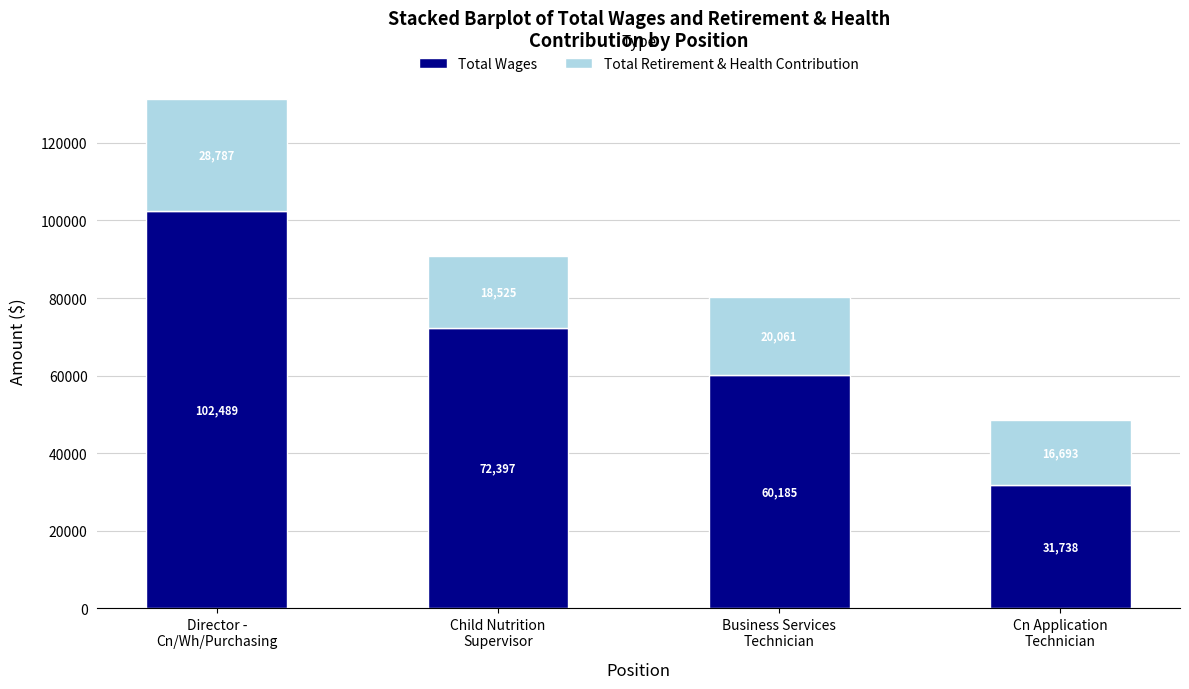

Count the Total Wages values in the range 60185 to 102489.

3